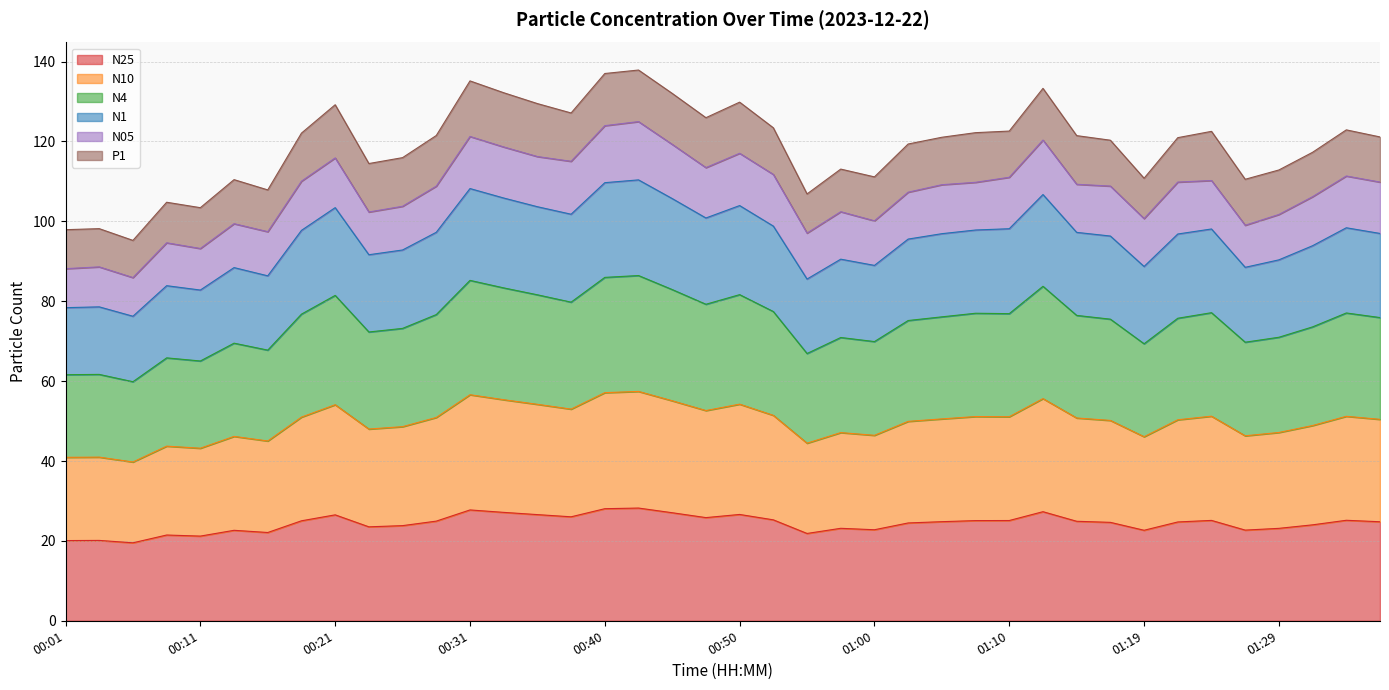

What is the label of the 13th point from the left?

00:31